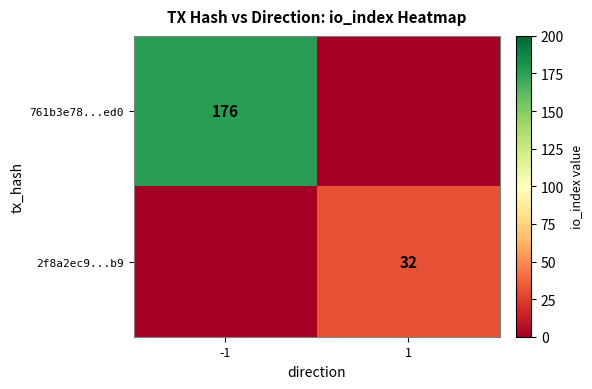

True or false: 2f8a2ec9...b9 has a value of 18 at 1.

False